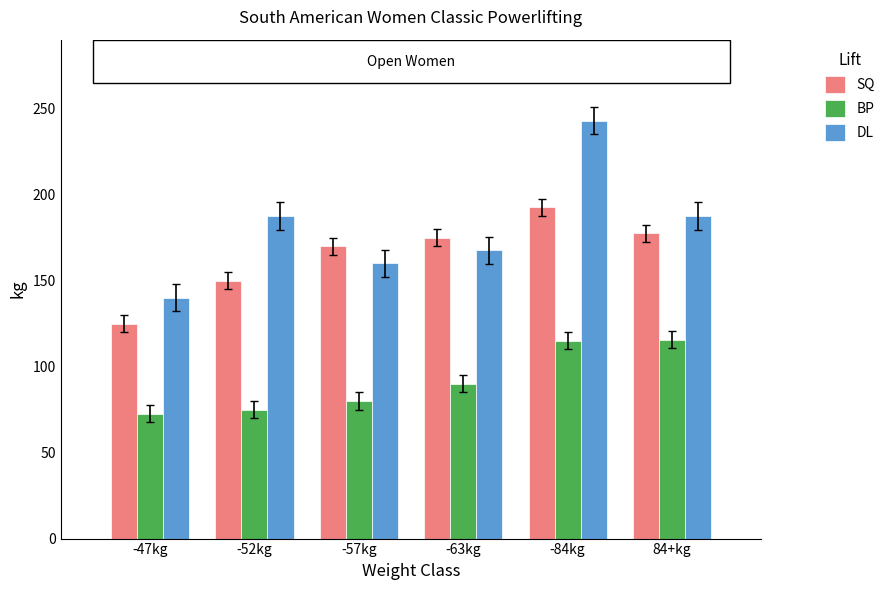

Which category has the lowest value across all series?

-47kg